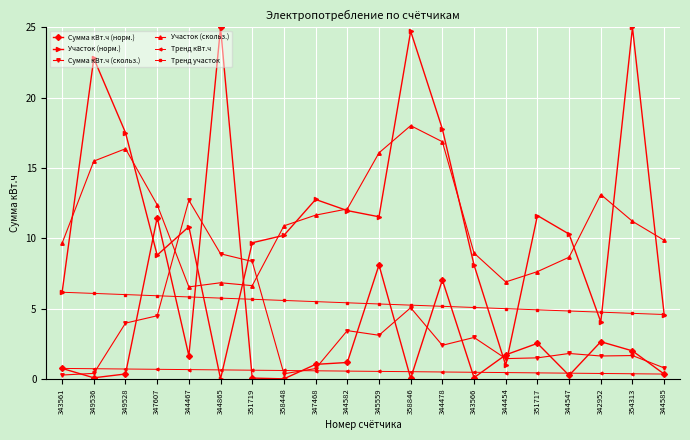

Rank the series at 358448 from lowest to highest value.

Сумма кВт.ч (норм.), Сумма кВт.ч (скольз.), Тренд кВт.ч, Тренд участок, Участок (норм.), Участок (скольз.)